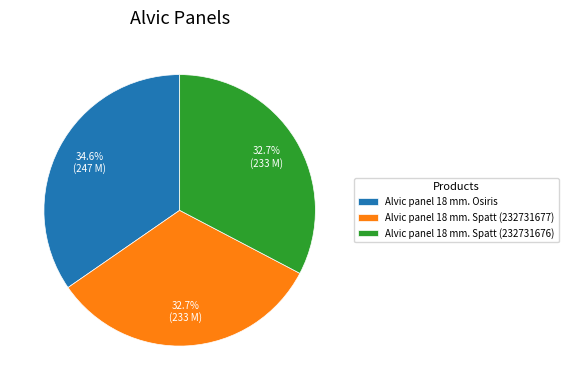

What is the total percentage of Alvic panel 18 mm. Spatt (232731676) and Alvic panel 18 mm. Spatt (232731677)?

65.4%